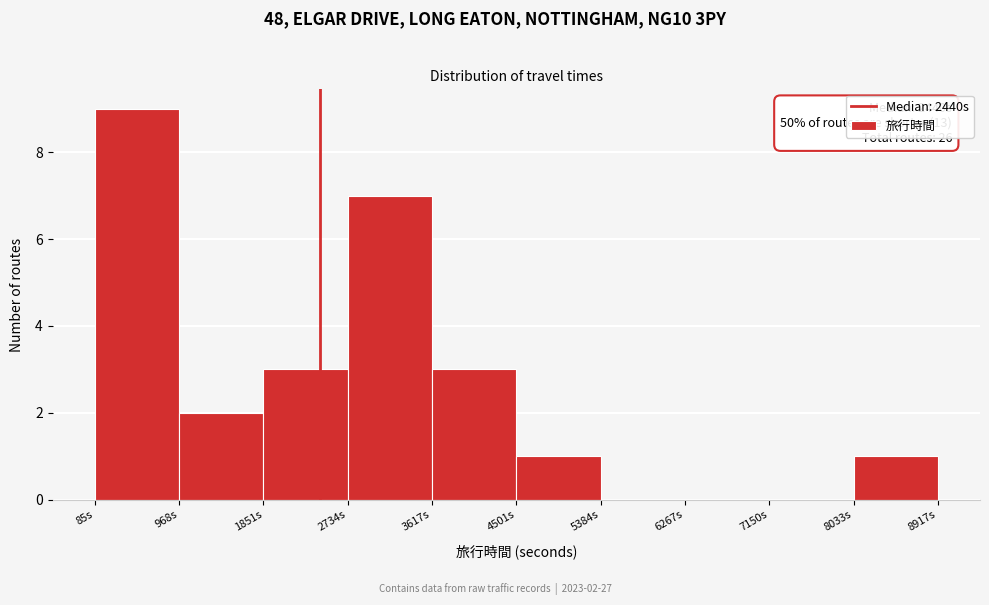

Over which range of the x-axis is the bar tallest?

100 to 1000